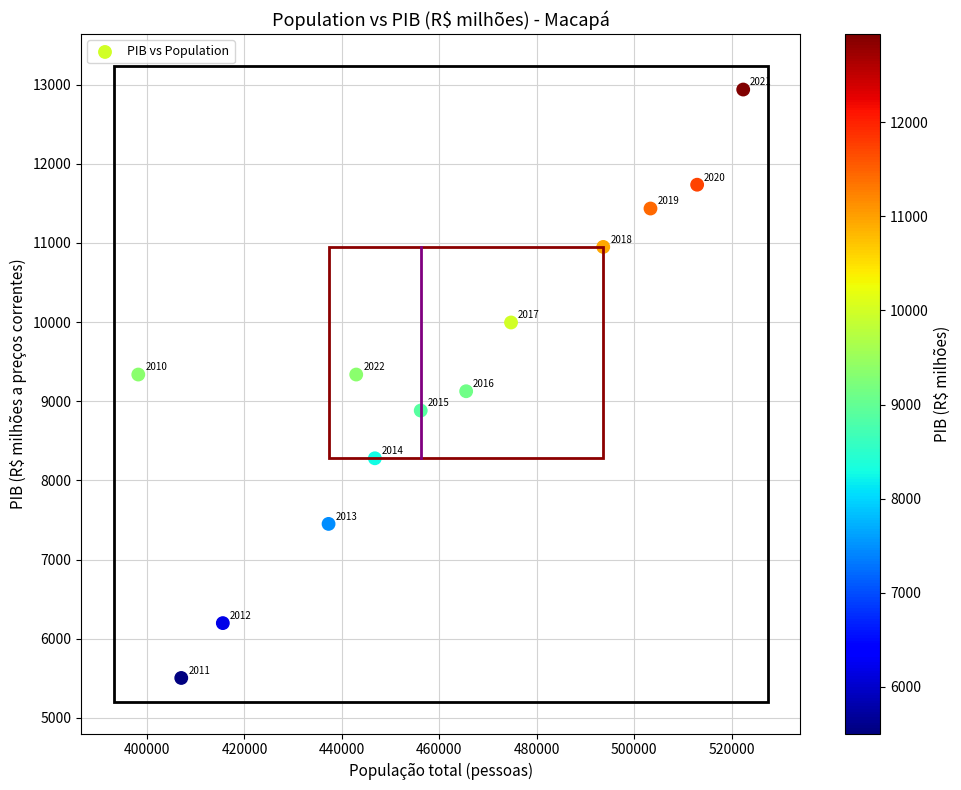

What is the range of Y values (max minus min)?

7434.2